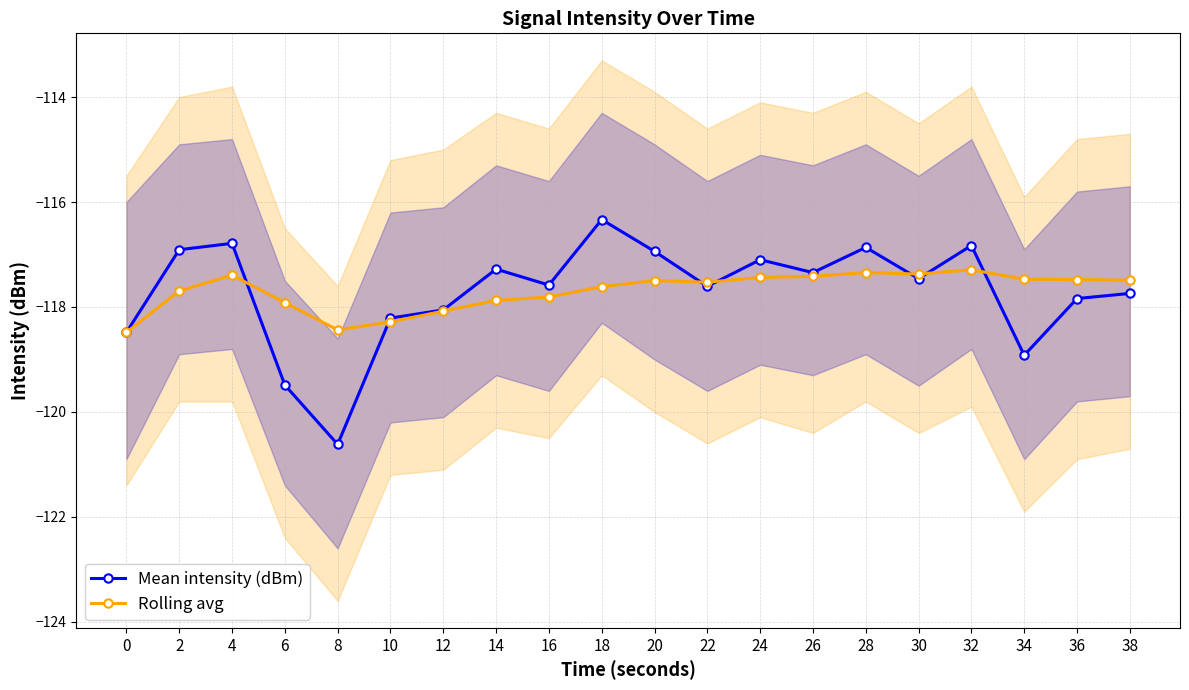

The Rolling avg series shows -117.5 at 36. True or false?

True